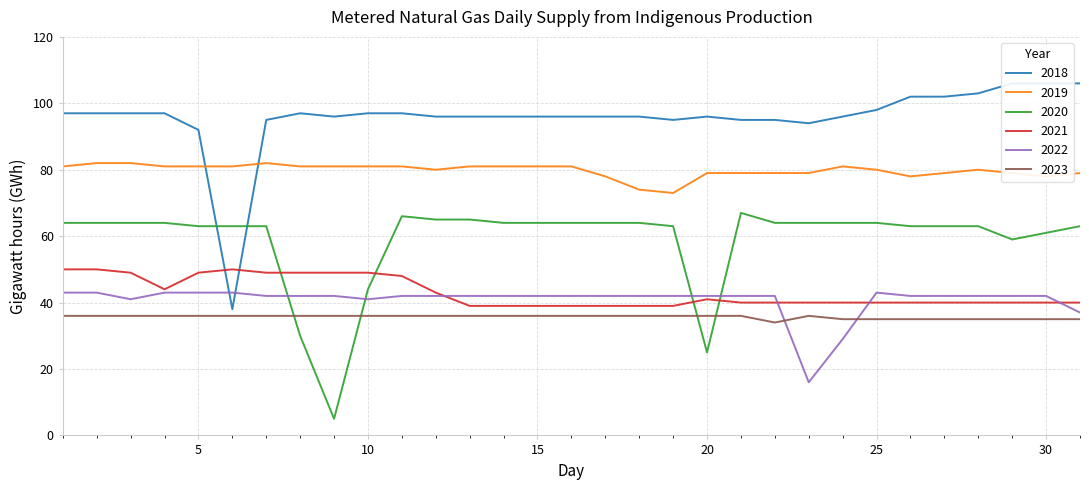

Which series ends up on top after the final intersection of 2018 and 2022?

2018